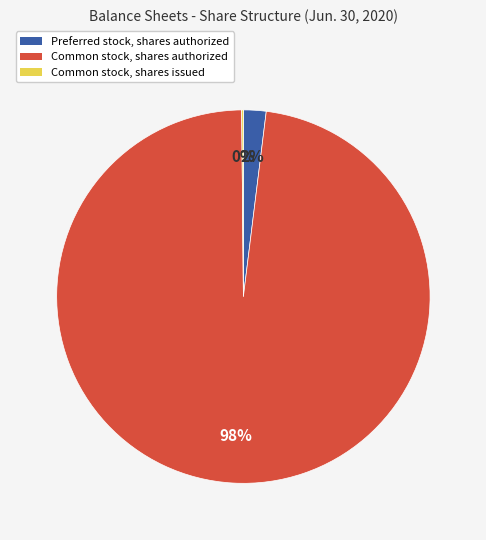

To the nearest percent, what is the average slice percentage?

33%